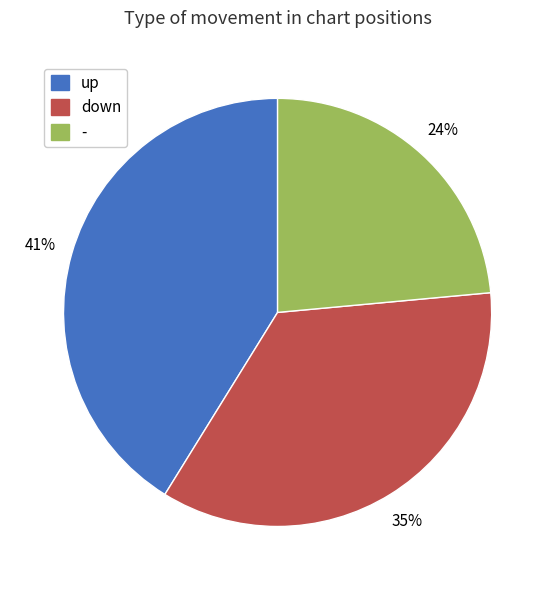

Which has a higher value, - or up?

up